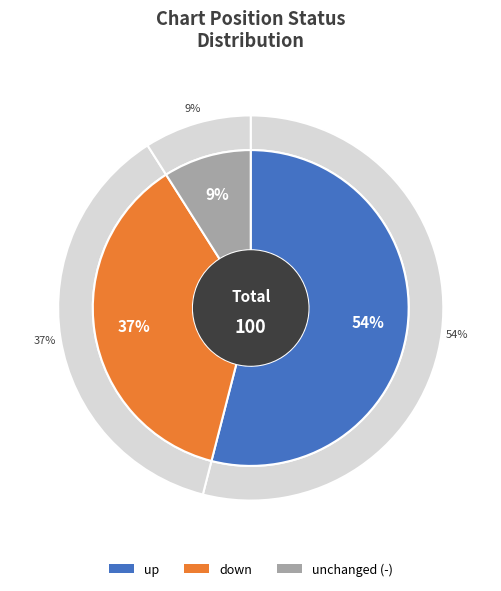

Rank the categories by value from lowest to highest.

-, down, up